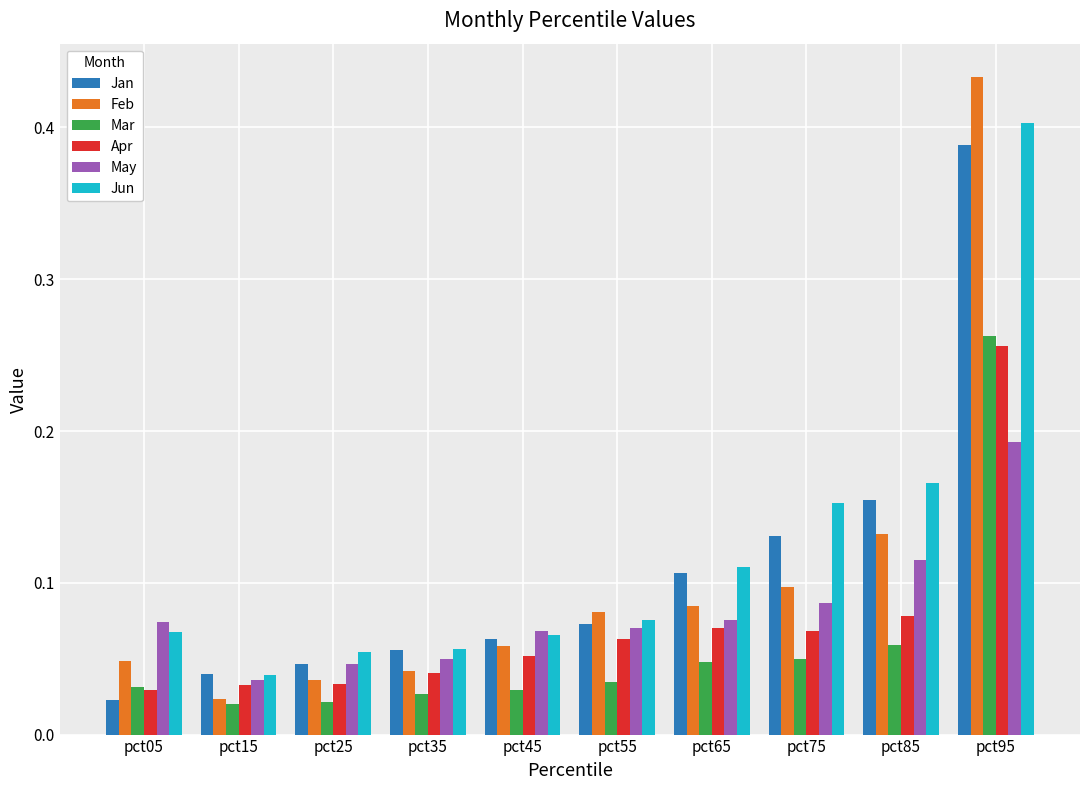

Where is Jun nearest to the value 0?

pct15